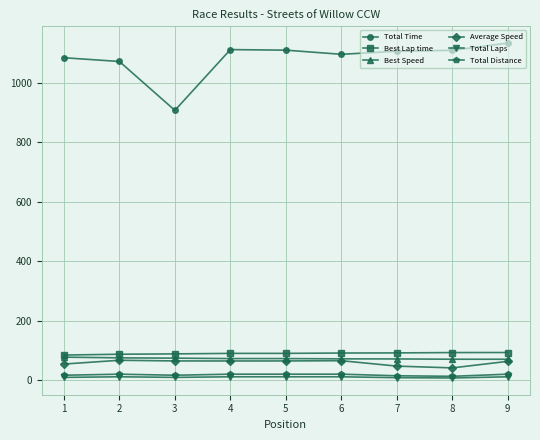

What value does the Total Time series have at 8?

1108.6